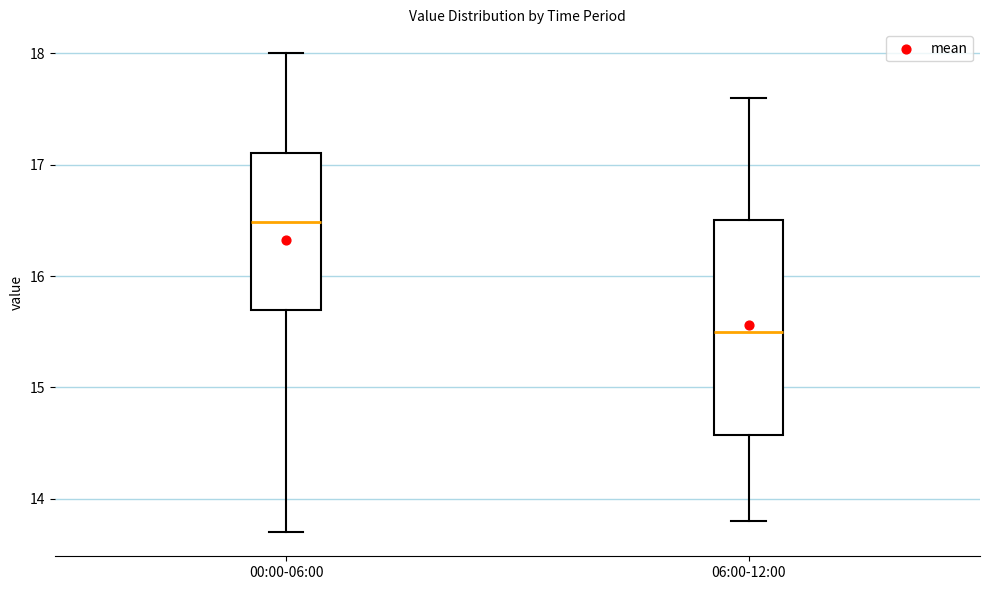

Reading left to right, transcribe this box plot: for each box, give where its median line is, the range the box spans, and where its two whiskers end, as read against the y-axis. The values are not printed on the chart, so give them approximately, as read against the axis.

00:00-06:00: median 16.5, box 15.7 to 17.1, whiskers 13.7 to 18.0
06:00-12:00: median 15.5, box 14.6 to 16.5, whiskers 13.8 to 17.6